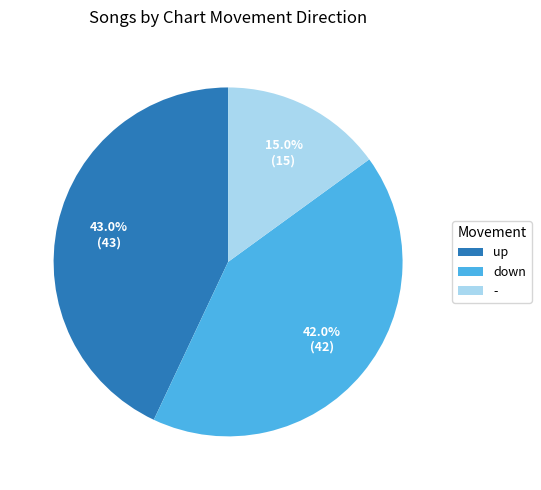

Is the sum of up and - greater than half?

Yes